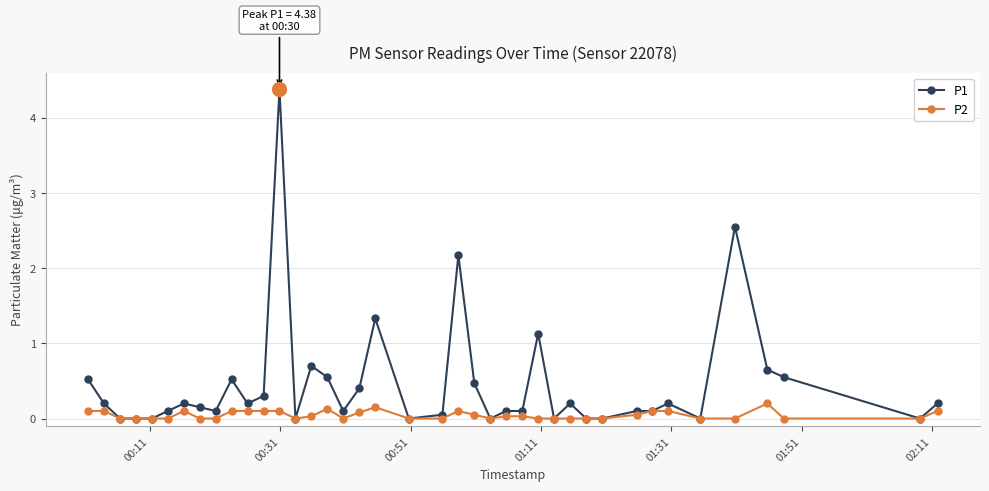

What is the difference between the maximum and minimum values in the P2 series?

0.2